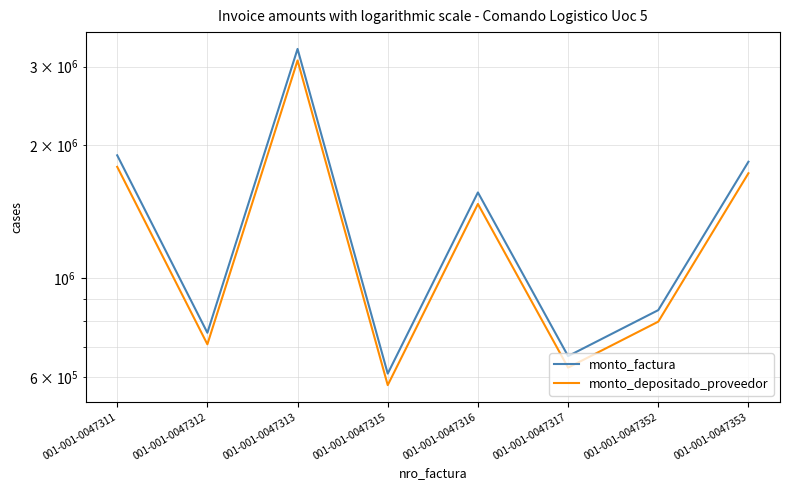

What is the minimum value shown in the chart?

574576